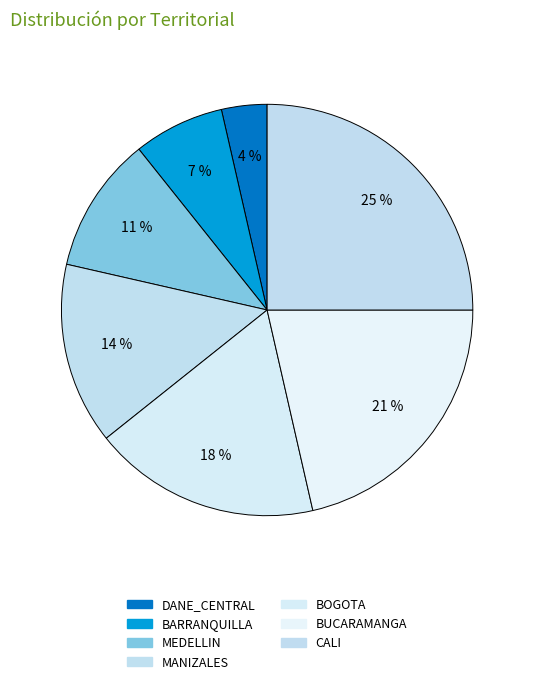

How many slices are in this pie chart?

7